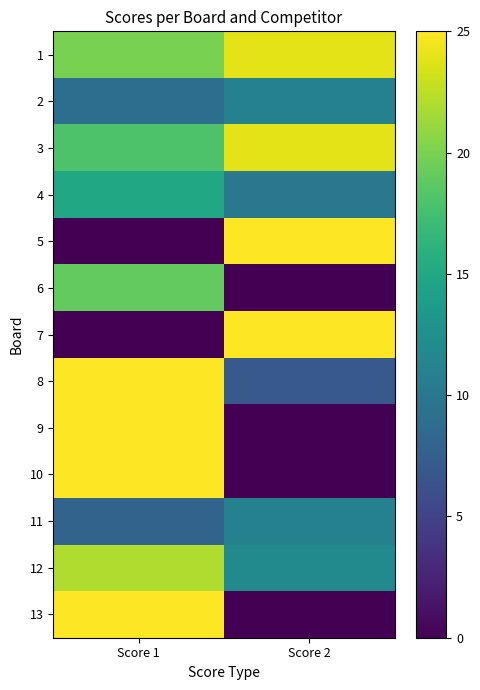

List the series in order of their peak value, highest first.

5, 7, 8, 9, 10, 13, 1, 3, 12, 6, 4, 2, 11